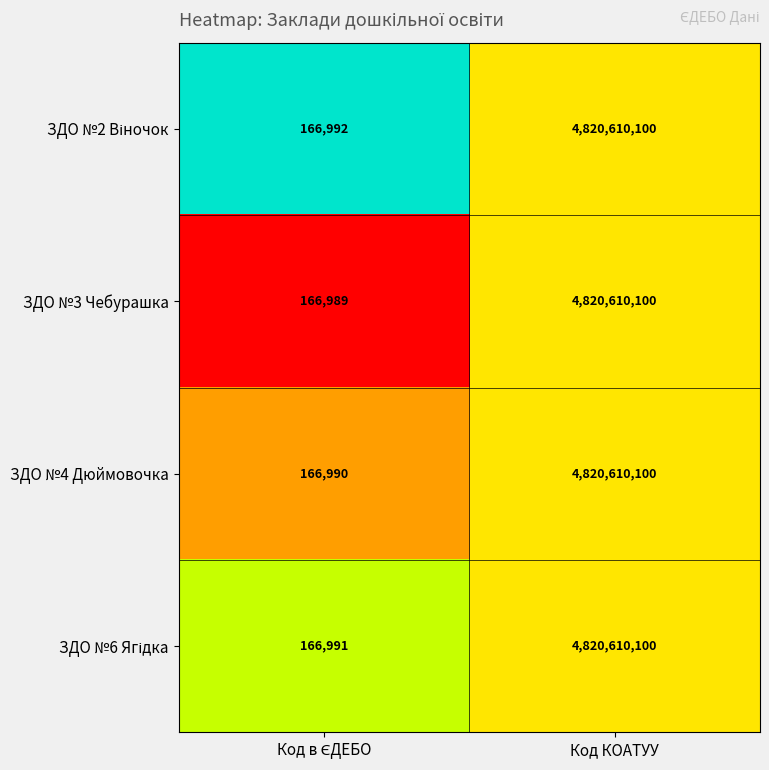

The value of ЗДО №4 Дюймовочка at Код КОАТУУ is 4820610100. True or false?

True